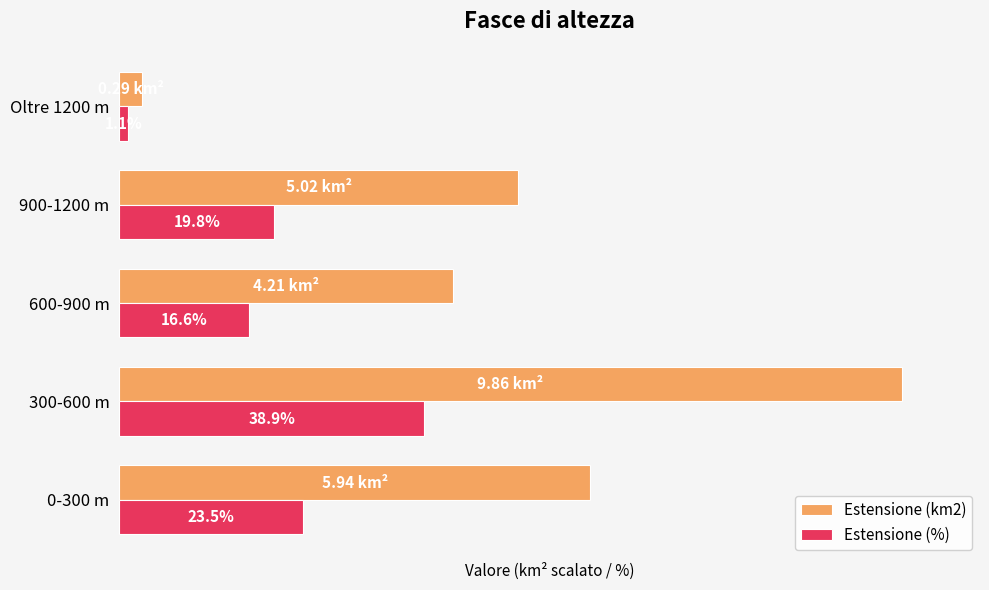

Which series has the widest spread of values?

Estensione (km2)